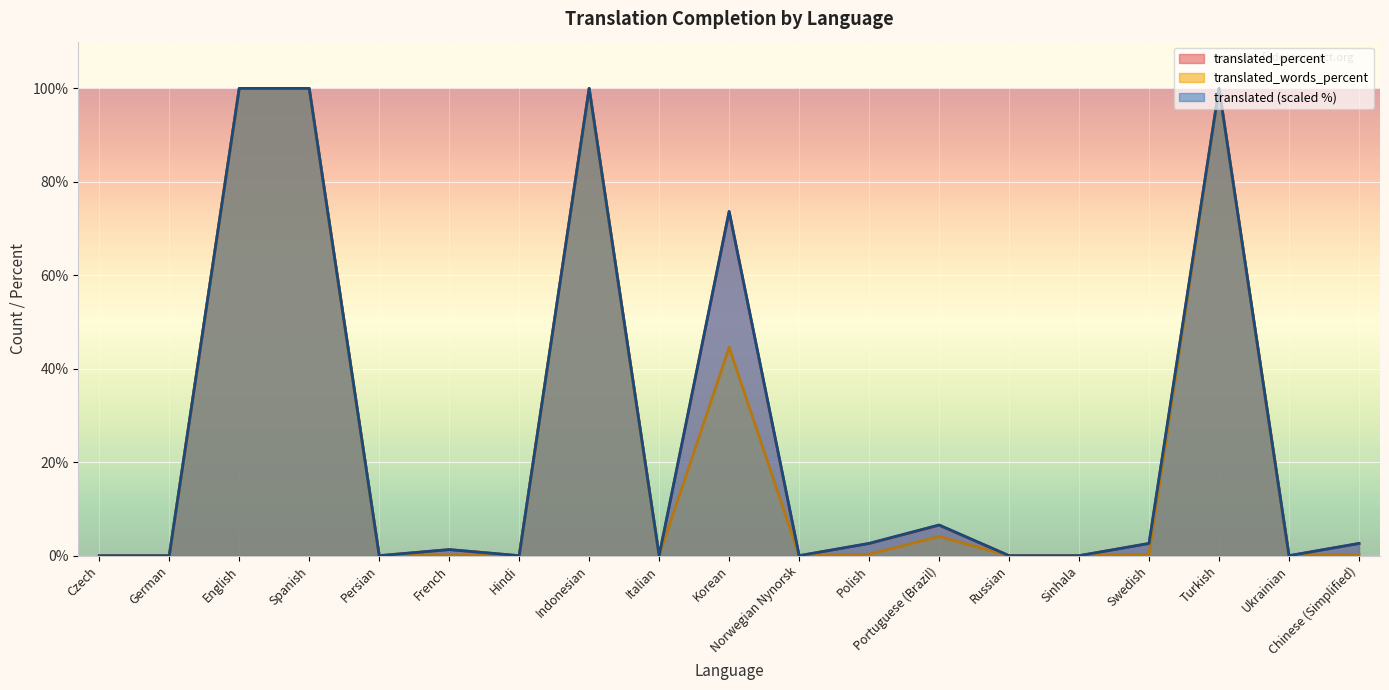

What is the label of the 15th point from the left?

Sinhala